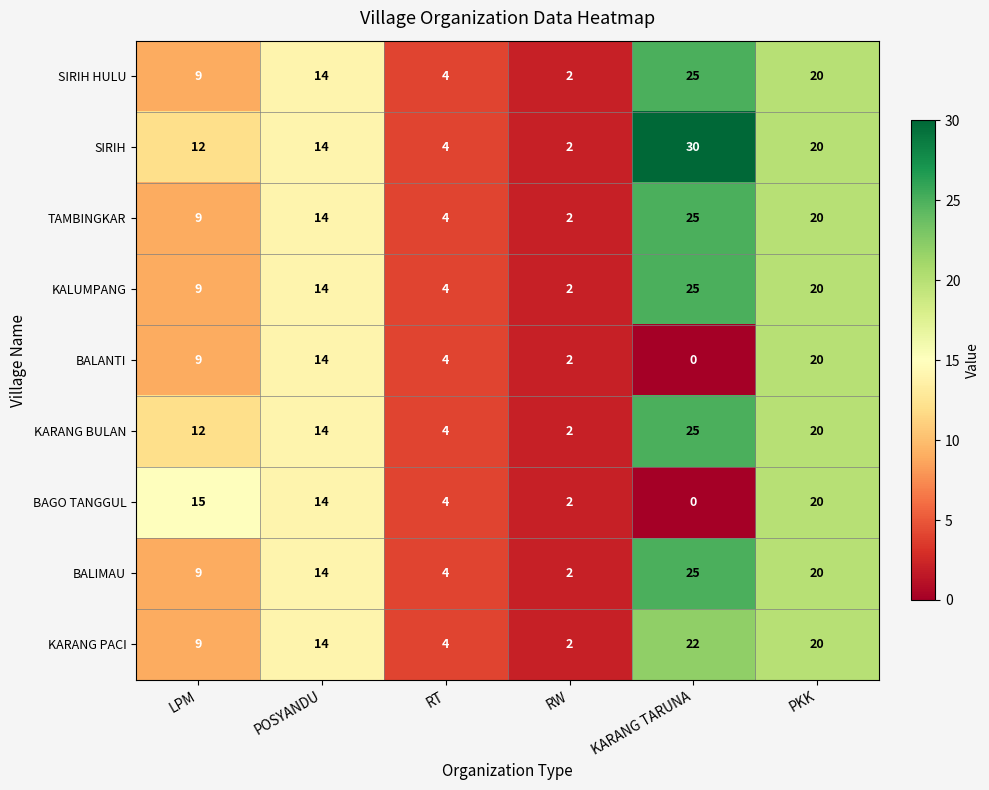

What is the sum of all KARANG BULAN values?

77